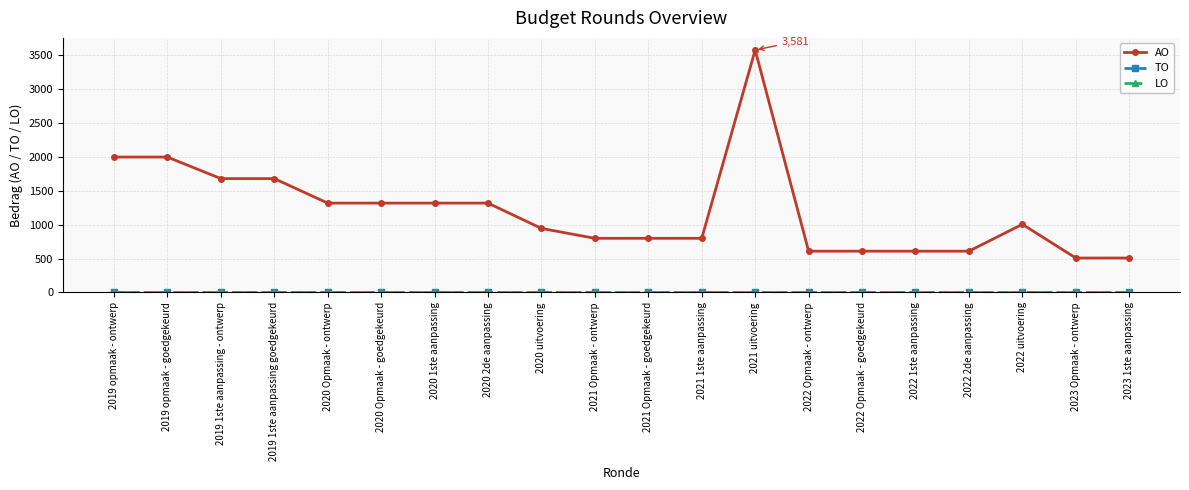

What is the label of the 3rd point from the right?

2022 uitvoering